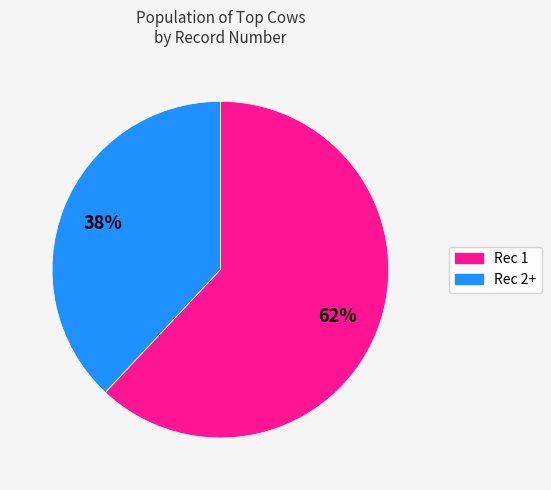

To the nearest percent, what is the difference between the largest and smallest slice percentages?

24%